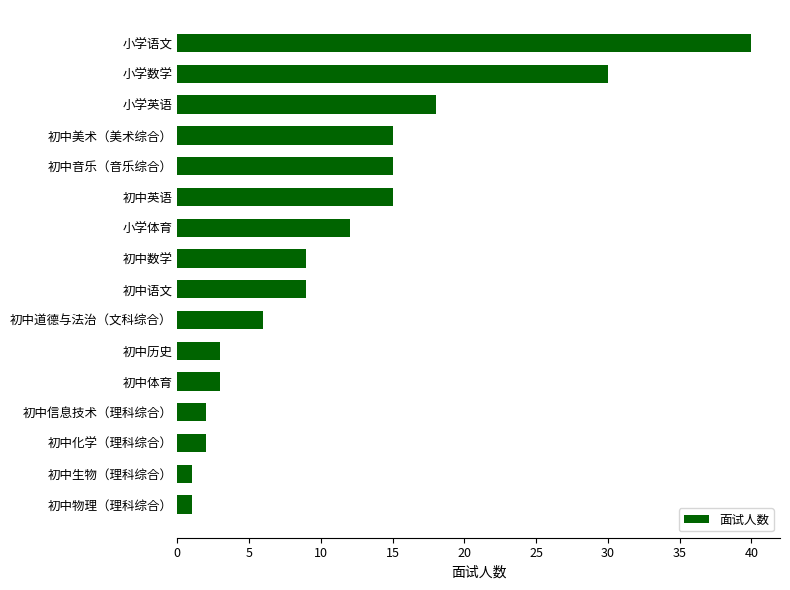

What is the sum of all values?

181